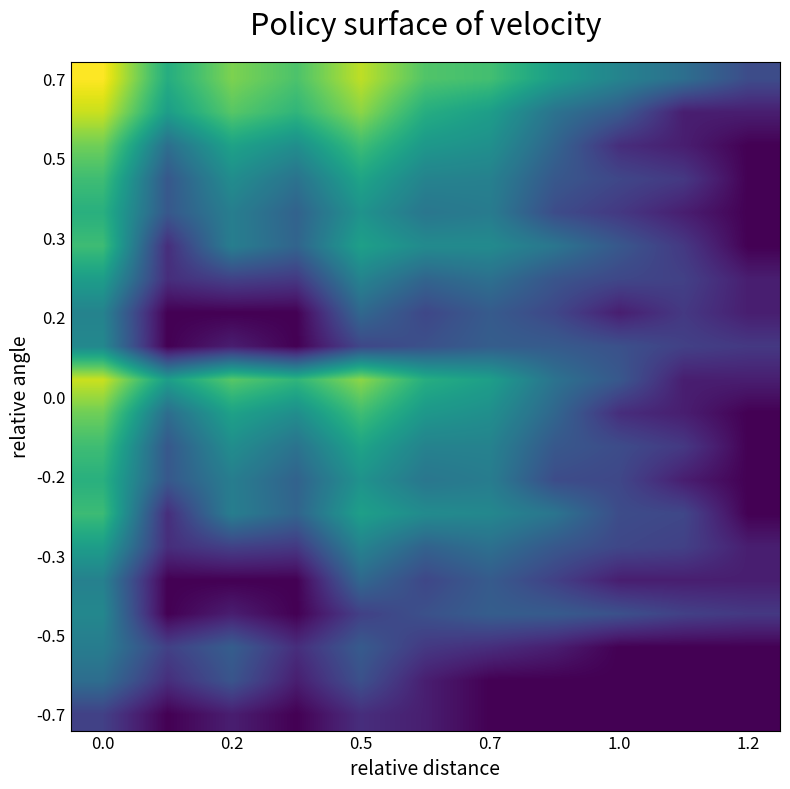

What is the greatest value displayed?

8.4